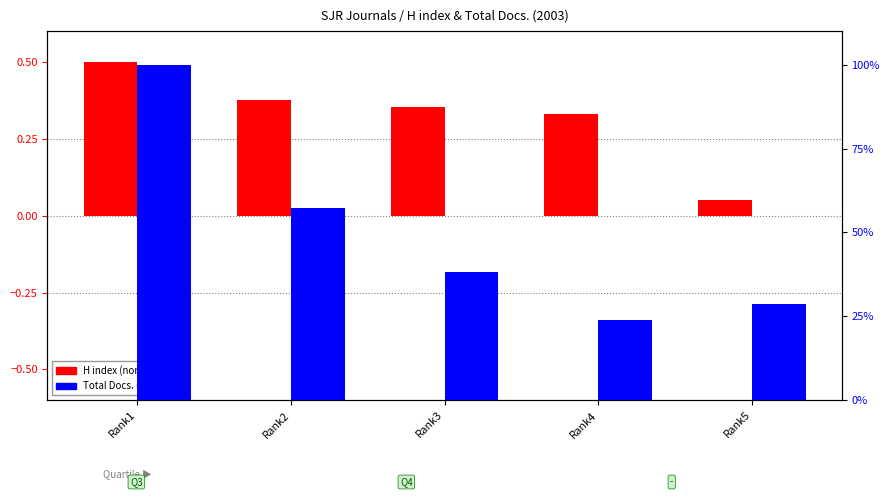

What is the difference between the maximum and minimum values in the Total Docs. (2003) series?

76.2